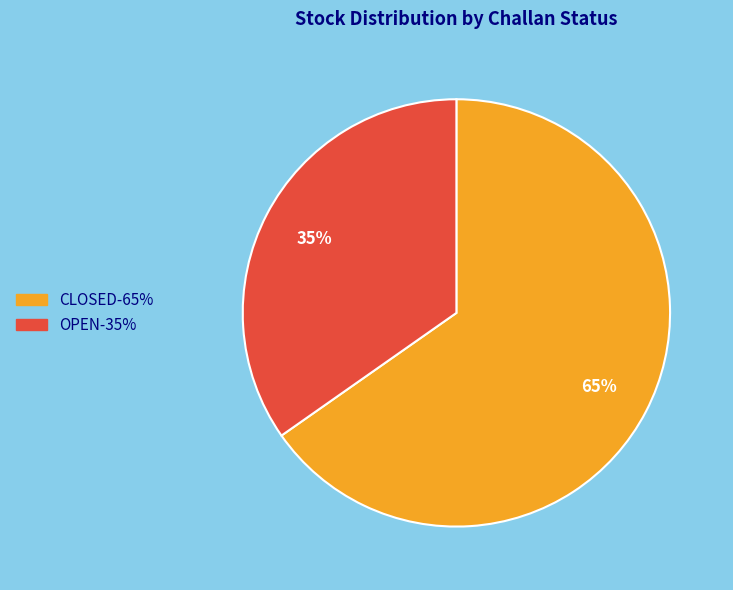

Is there any slice that represents more than half of the pie?

Yes